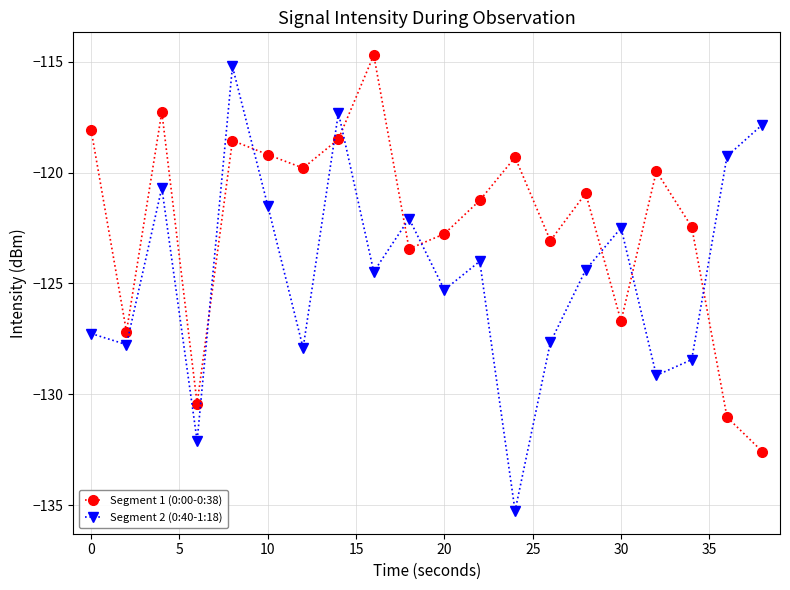

Which series has the largest total across all categories?

Segment 1 (0:00-0:38)